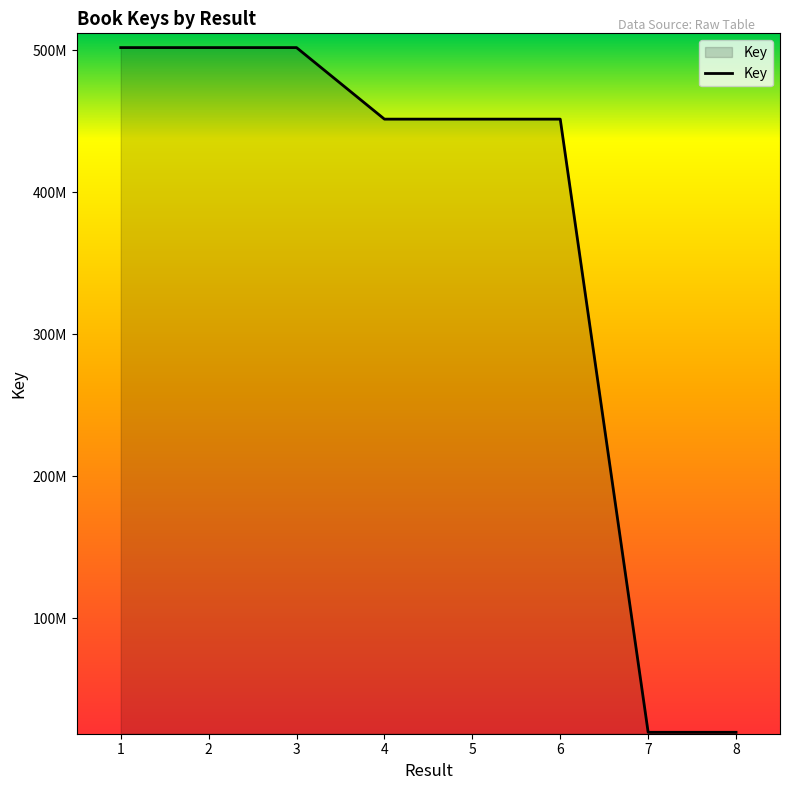

At which label does the data first exceed 451568816?

1